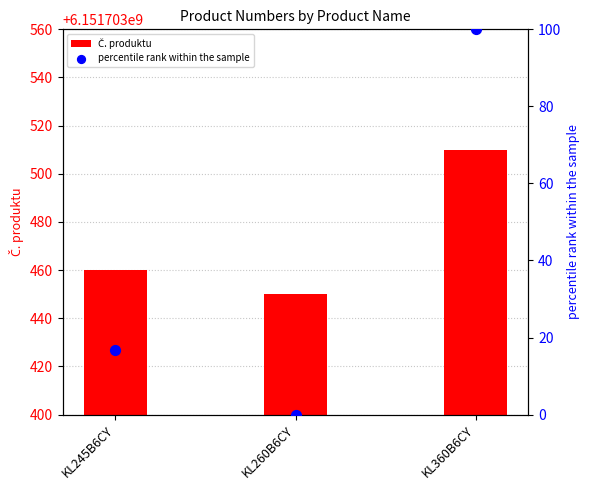

What is the total value across all series at KL245B6CY?

6151703476.7